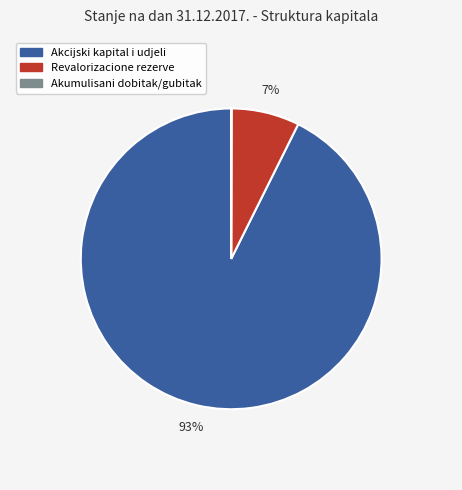

Is there a majority slice in this chart?

Yes